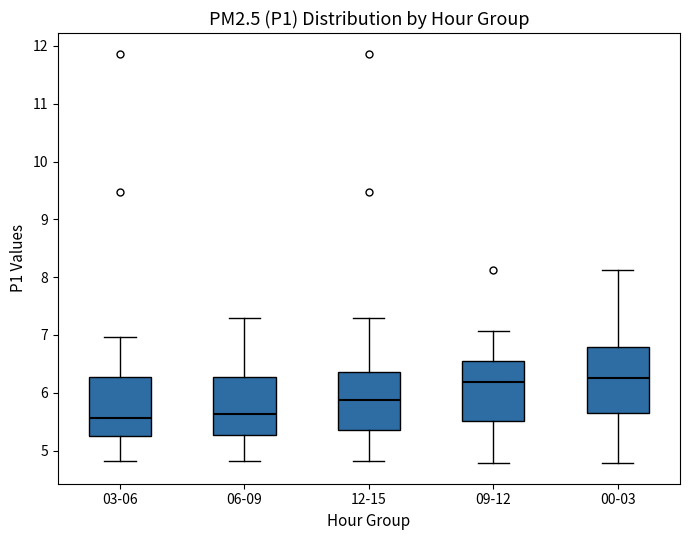

Reading left to right, read every box against the y-axis: the position of its median line, the range the box covers, and the ends of its whiskers. The values are not printed on the chart, so give them approximately, as read against the axis.

03-06: median 5.6, box 5.2 to 6.3, whiskers 4.8 to 7.0
06-09: median 5.6, box 5.3 to 6.3, whiskers 4.8 to 7.3
12-15: median 5.9, box 5.4 to 6.4, whiskers 4.8 to 7.3
09-12: median 6.2, box 5.5 to 6.6, whiskers 4.8 to 7.1
00-03: median 6.3, box 5.7 to 6.8, whiskers 4.8 to 8.1